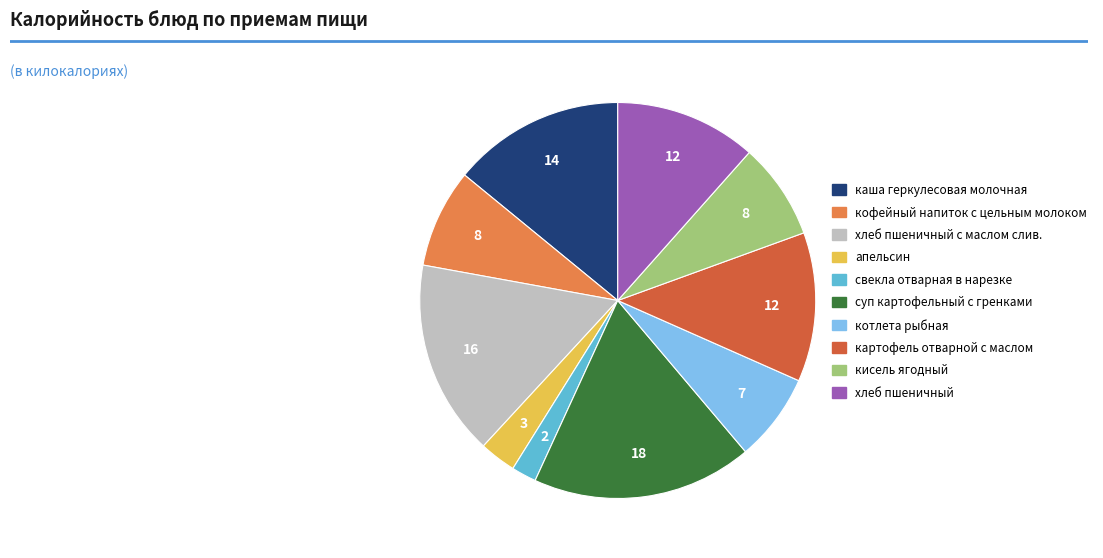

Which has a higher value, хлеб пшеничный or хлеб пшеничный с маслом слив.?

хлеб пшеничный с маслом слив.